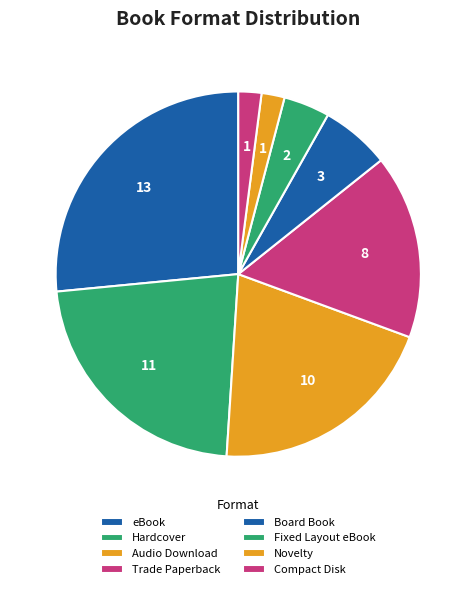

How many slices are in this pie chart?

8